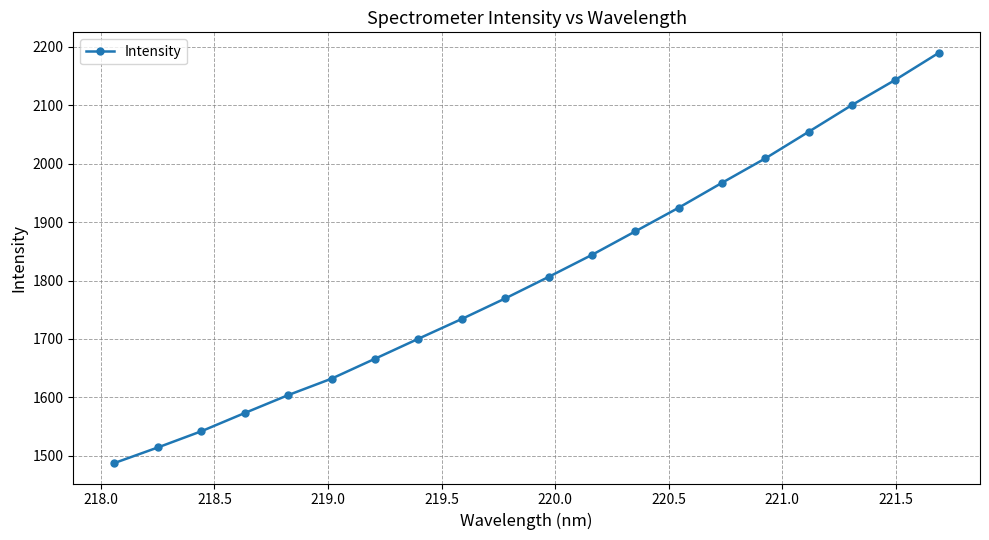

Reading left to right, what are all the values shown in this chart?

1487.7	1514.3	1542.0	1573.2	1603.8	1632.0	1666.0	1700.3	1734.1	1769.2	1806.1	1843.8	1884.0	1924.5	1967.2	2009.0	2054.6	2100.4	2143.5	2189.6